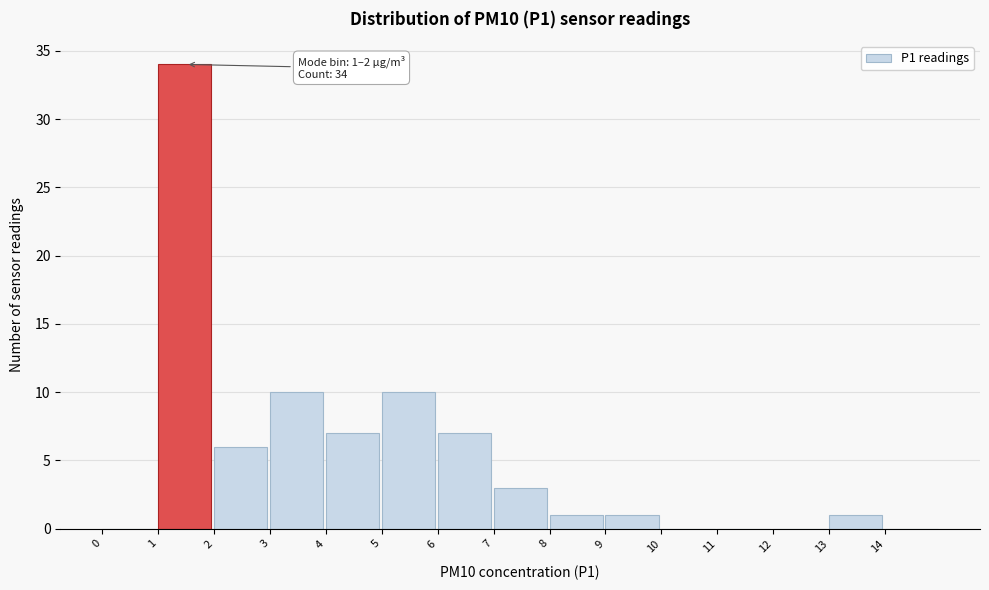

Over which range of the x-axis is the bar tallest?

1 to 2